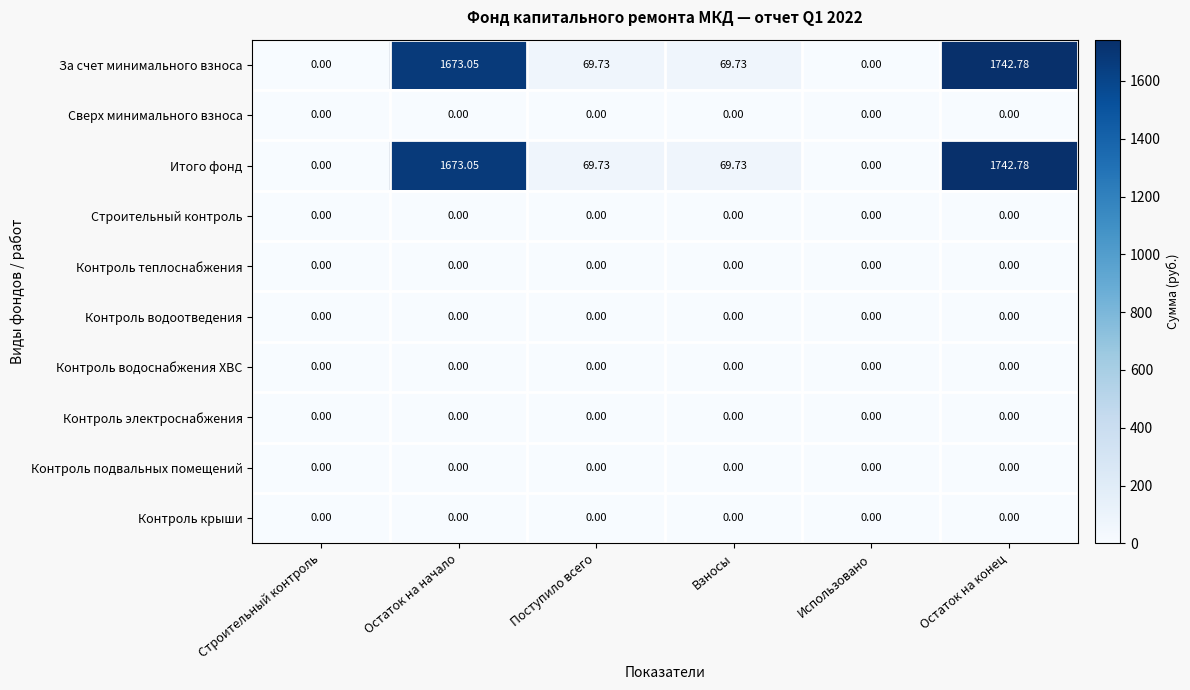

What is the difference between the highest and lowest values at Взносы?

69.7